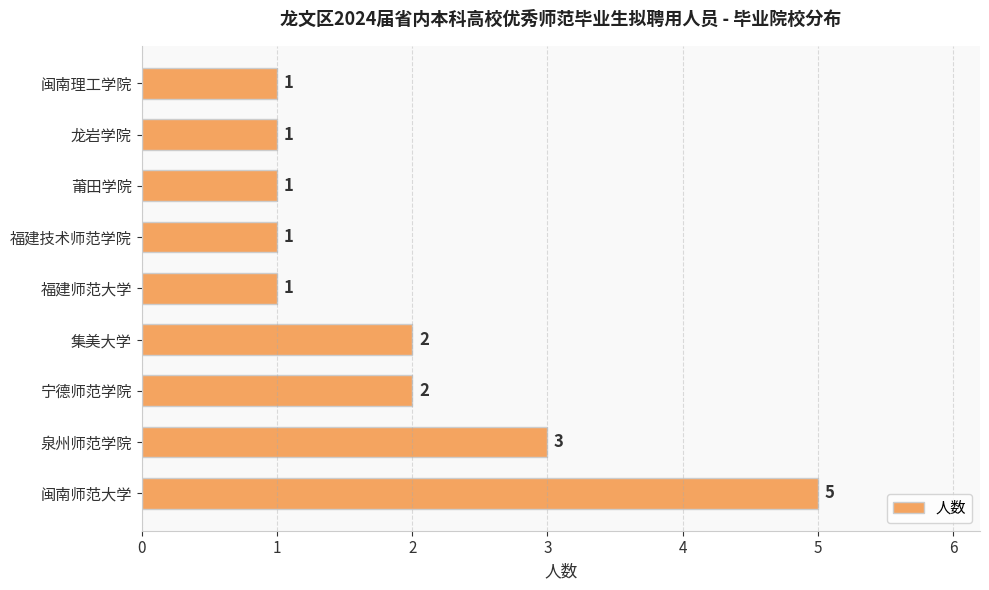

What is the greatest value displayed?

5